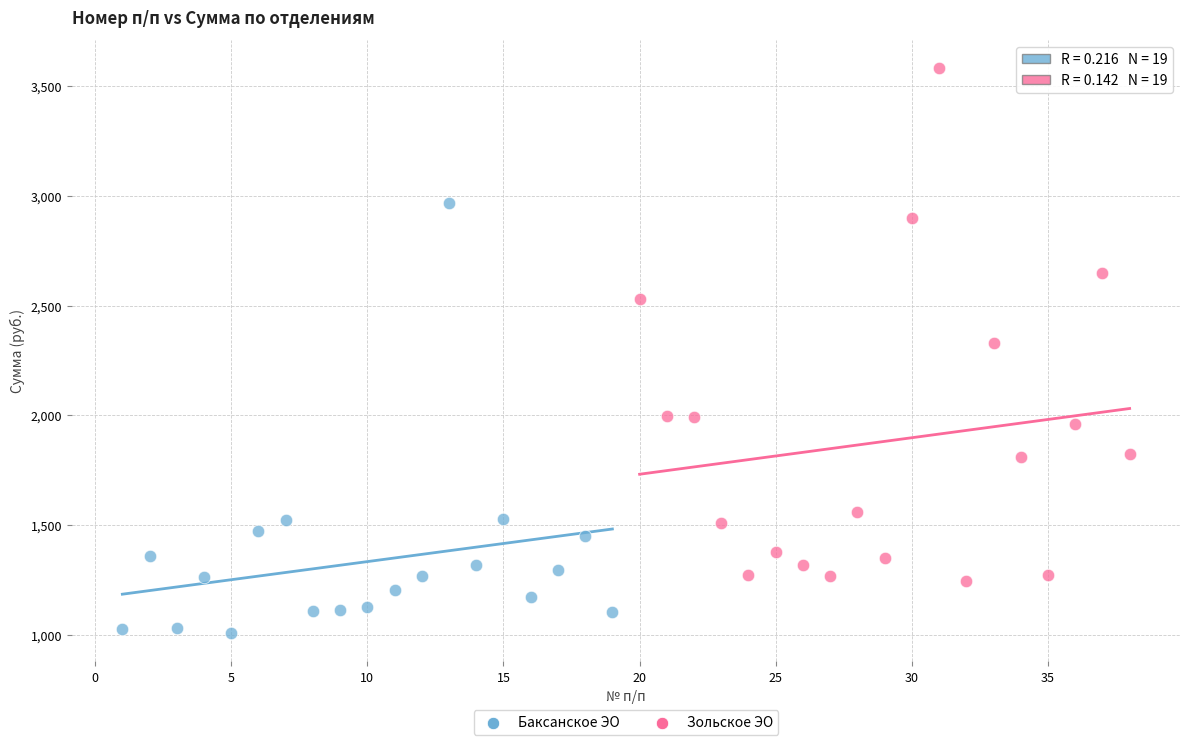

What are all the series names shown in the legend?

Баксанское ЭО, Зольское ЭО